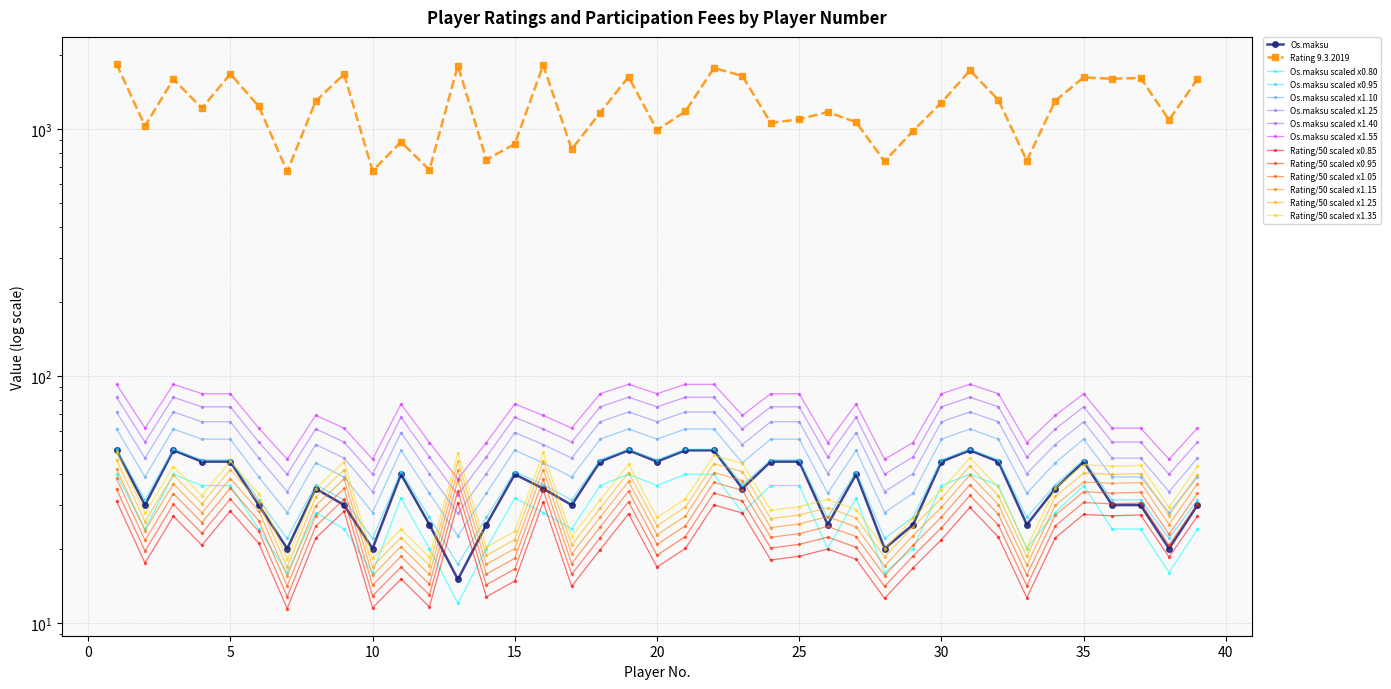

Which series has the widest spread of values?

Os.maksu